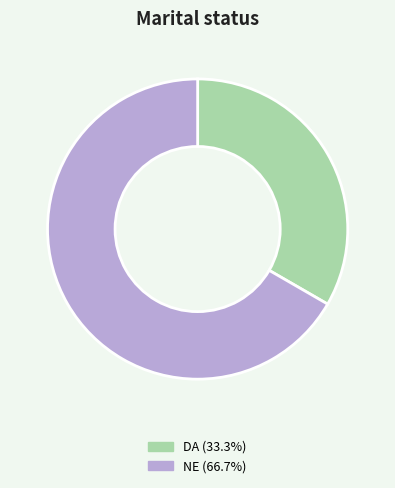

Count the number of slices in the pie.

2